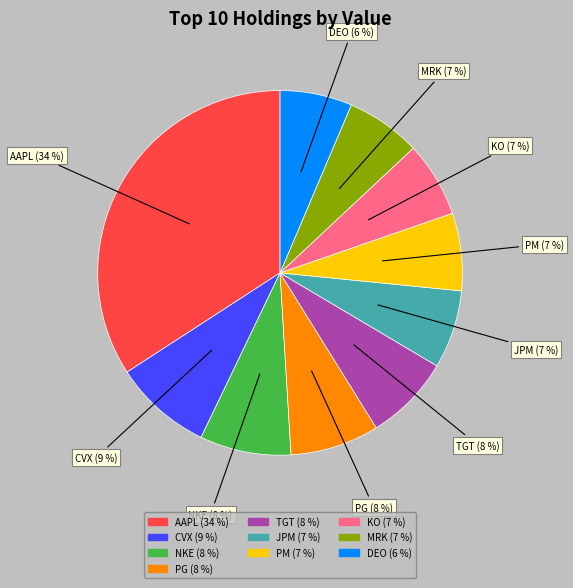

Which has a higher value, KO or PG?

PG